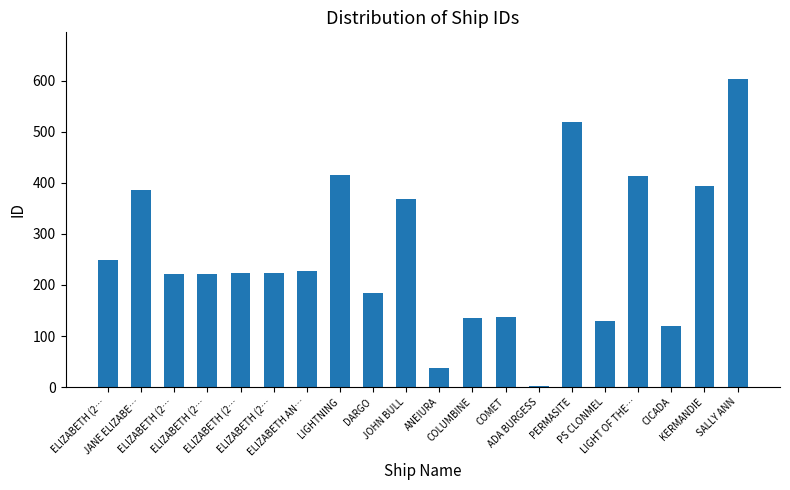

True or false: the data shows 355 at SALLY ANN.

False